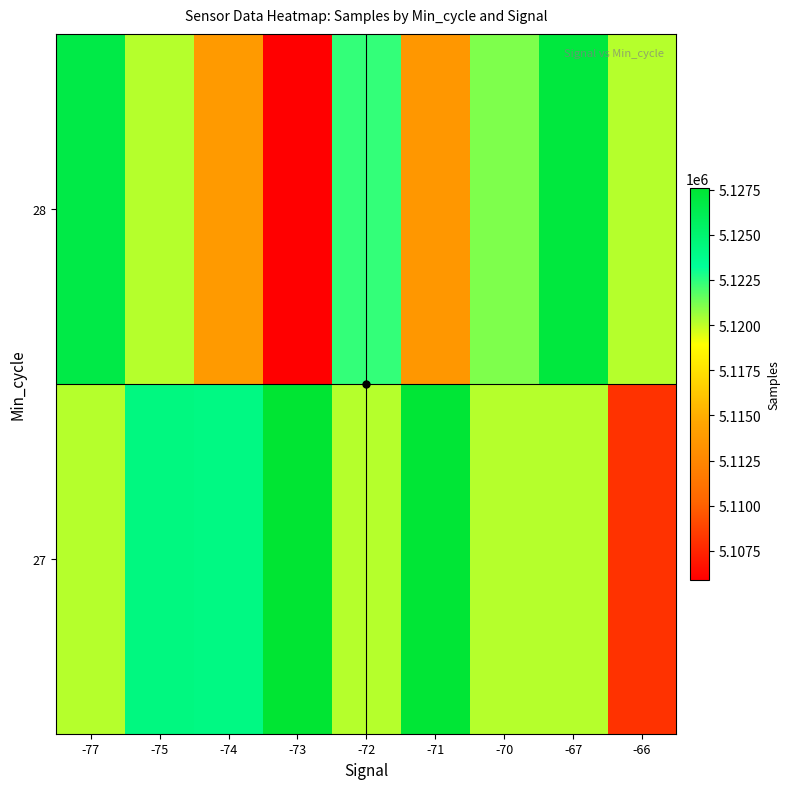

How many distinct data groups are displayed?

2